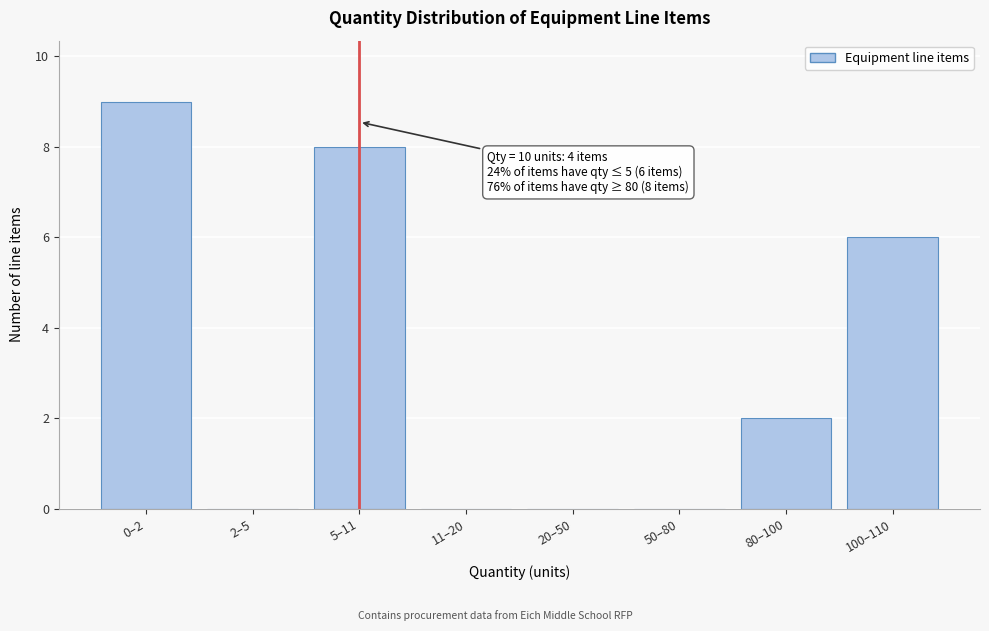

Reading right to left, what are all the values shown in this chart?

100–110=6	80–100=2	50–80=0	20–50=0	11–20=0	5–11=8	2–5=0	0–2=9